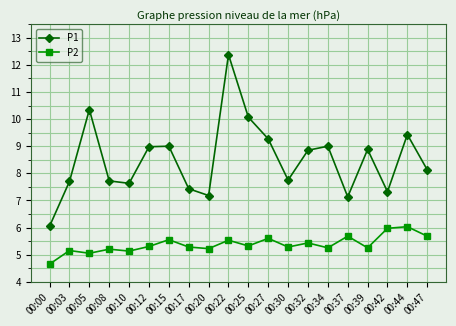

What is the difference between the P2 values at 00:39 and 00:47?

0.4